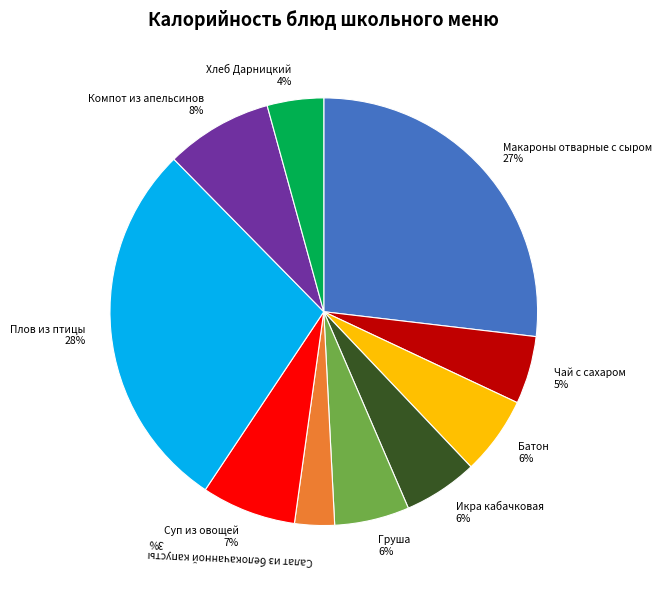

What percentage is the Плов из птицы slice, to the nearest percent?

28%